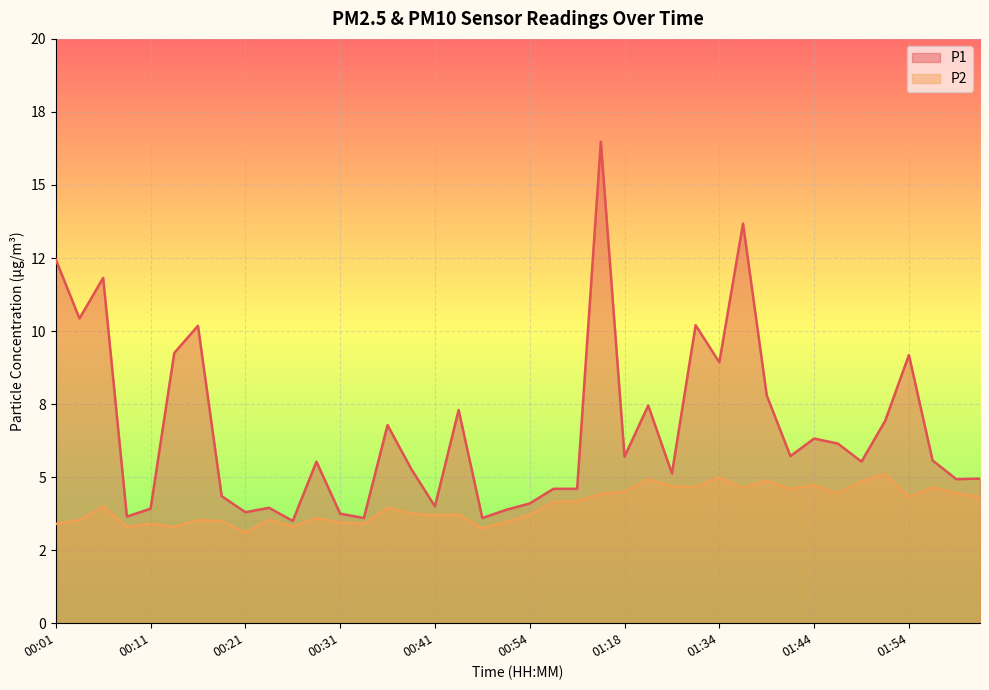

True or false: P2 and P1 cross at least once.

False